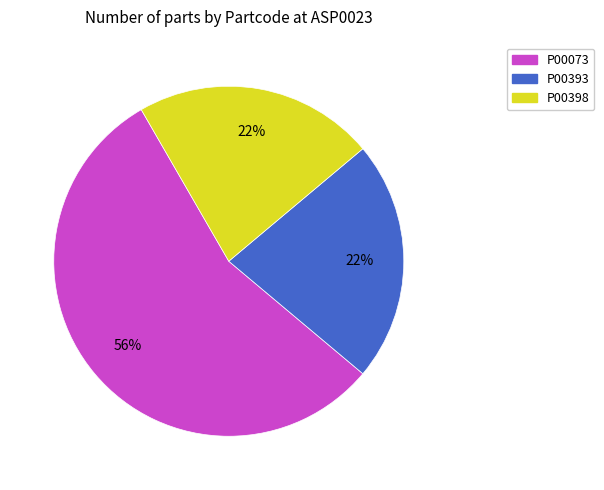

To the nearest percent, what portion does P00398 represent?

22%